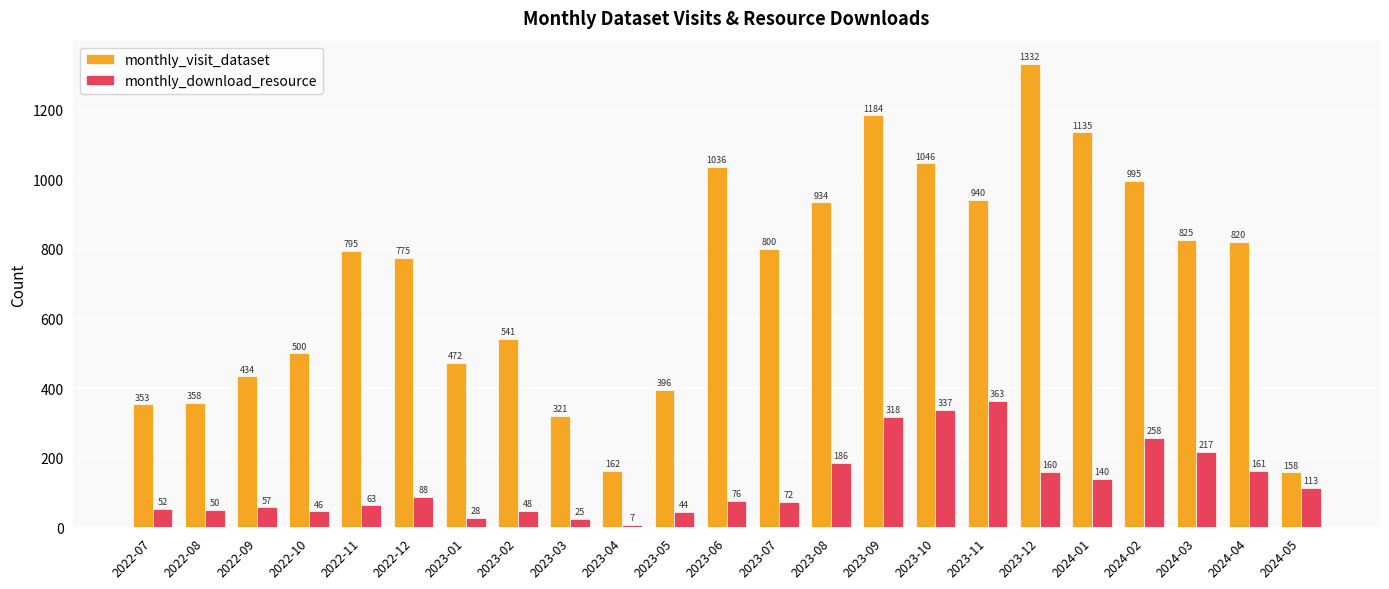

Rank the categories by monthly_visit_dataset value from lowest to highest.

2024-05, 2023-04, 2023-03, 2022-07, 2022-08, 2023-05, 2022-09, 2023-01, 2022-10, 2023-02, 2022-12, 2022-11, 2023-07, 2024-04, 2024-03, 2023-08, 2023-11, 2024-02, 2023-06, 2023-10, 2024-01, 2023-09, 2023-12